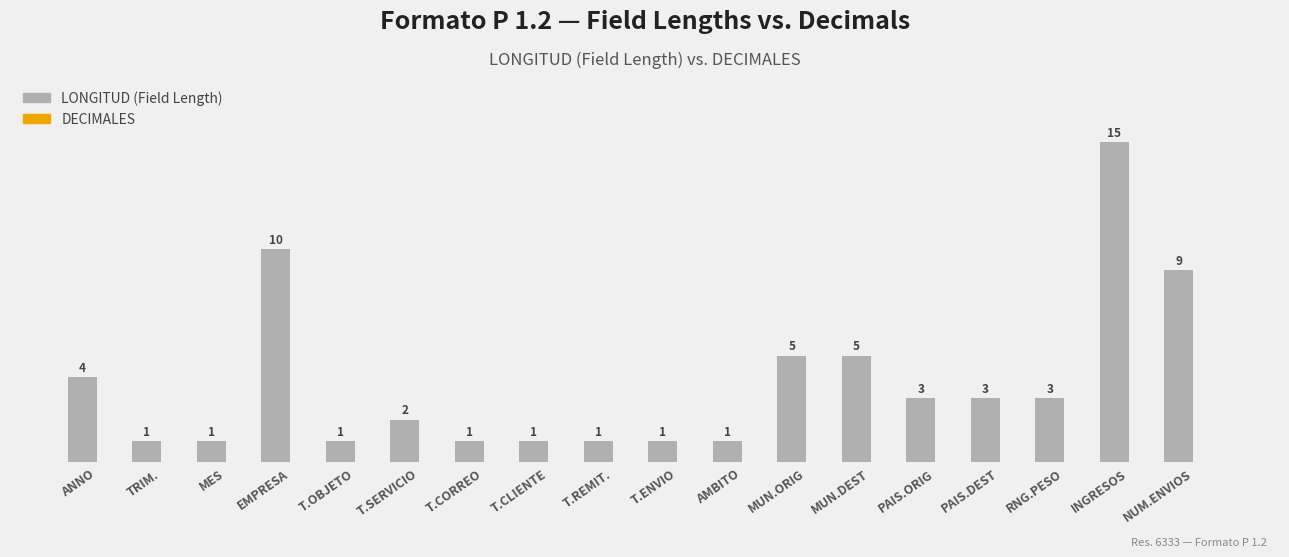

Which label corresponds to the largest value in the chart?

INGRESOS